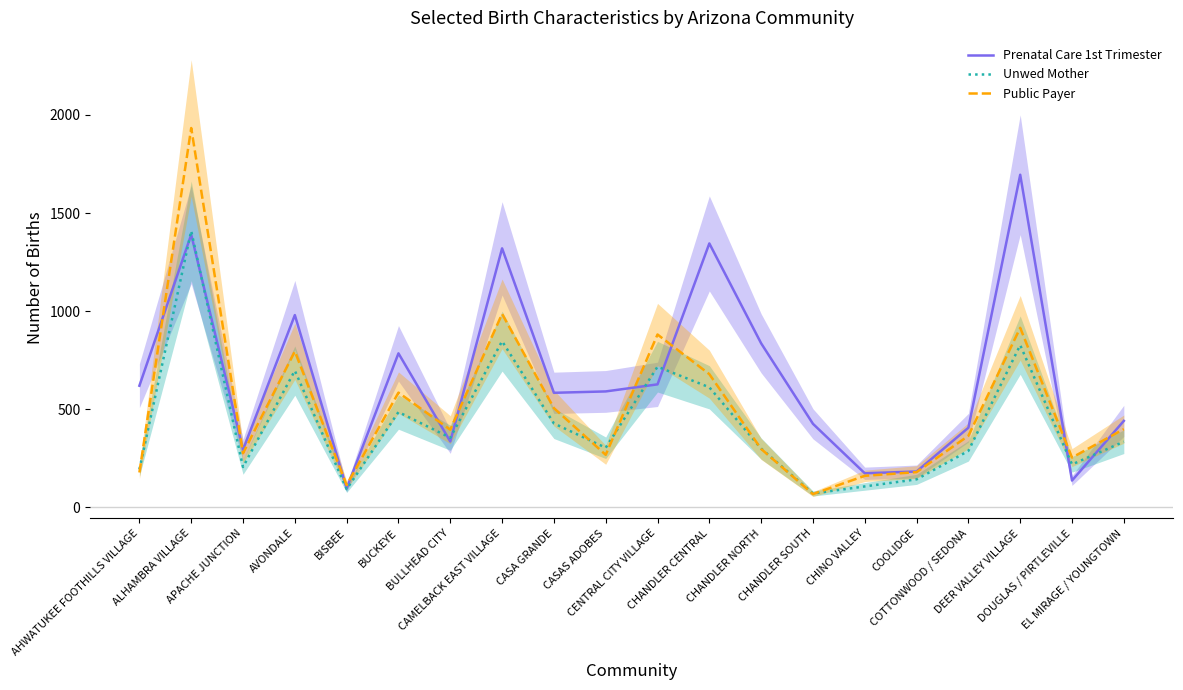

How many intersections are there between Unwed Mother and Public Payer?

5